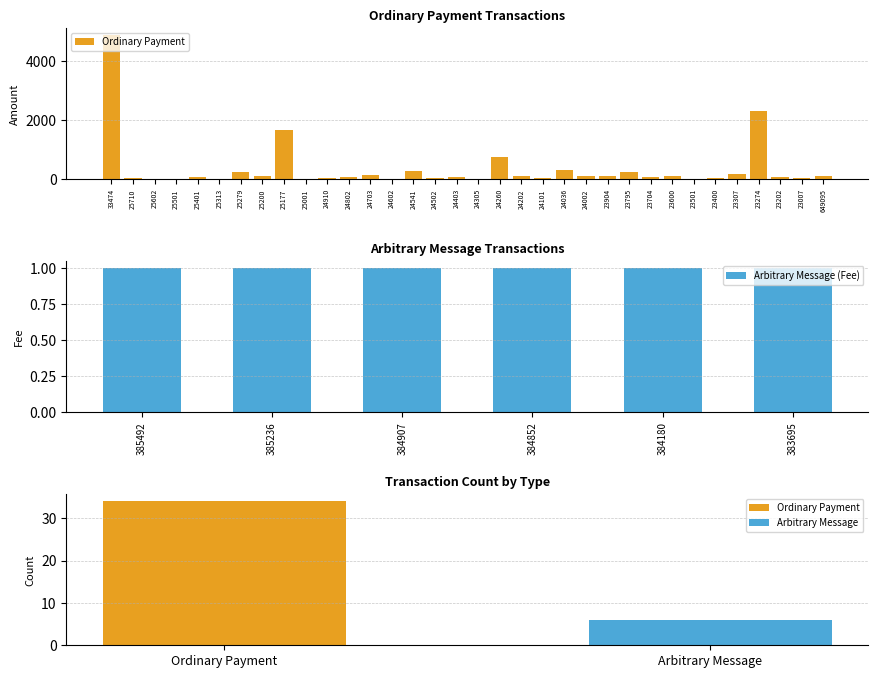

What is the label of the 5th bar from the right?

23307